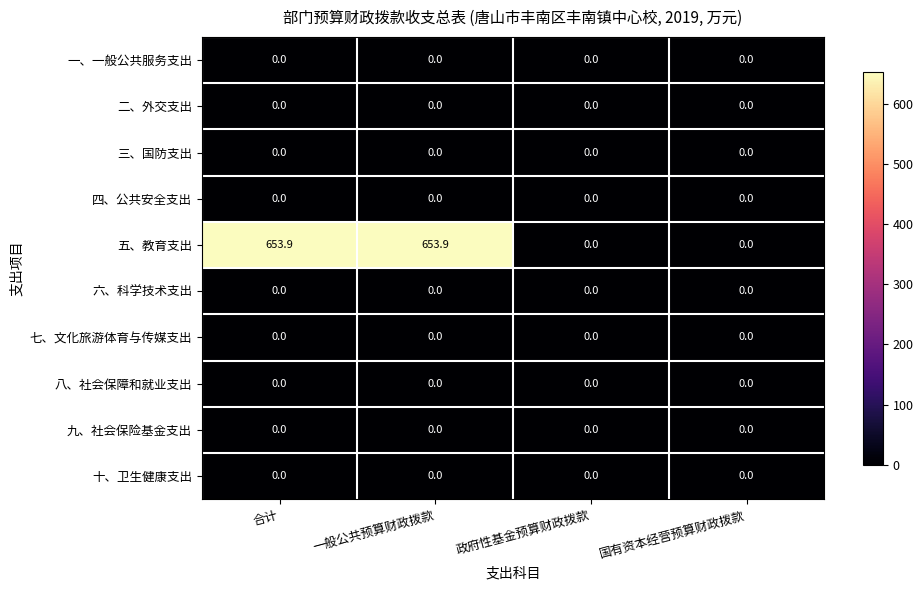

True or false: 七、文化旅游体育与传媒支出 has a value of 0.0 at 一般公共预算财政拨款.

True